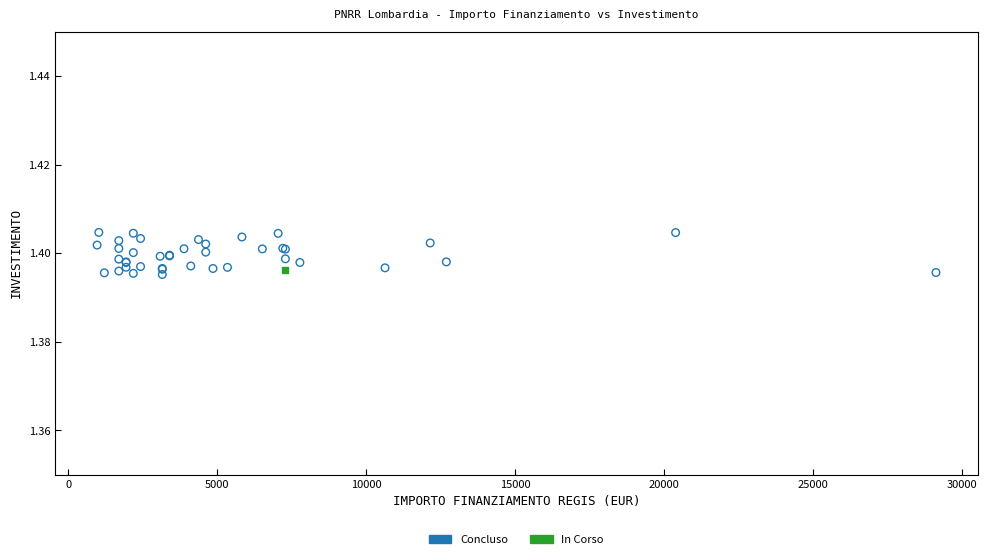

What are all the series names shown in the legend?

Concluso, In Corso